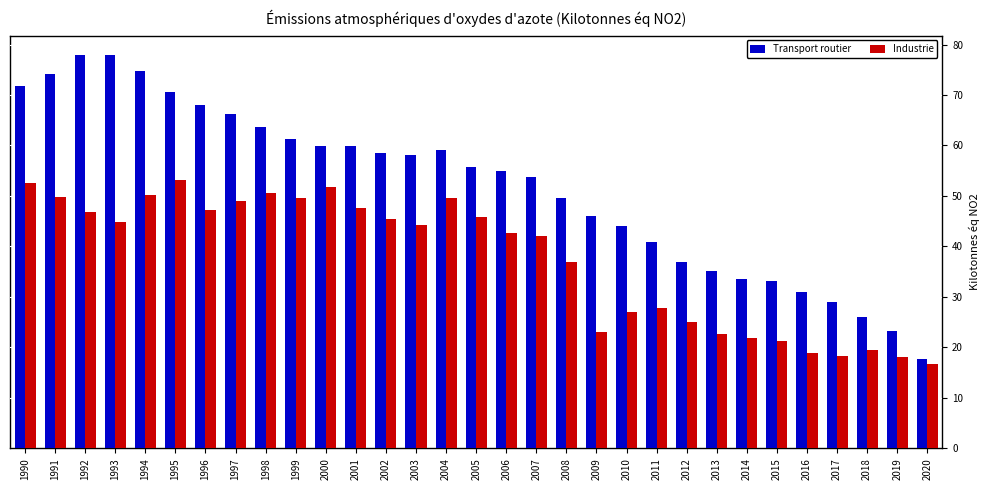

What is the value of the Transport routier bar at the 2nd from the left?

74.3